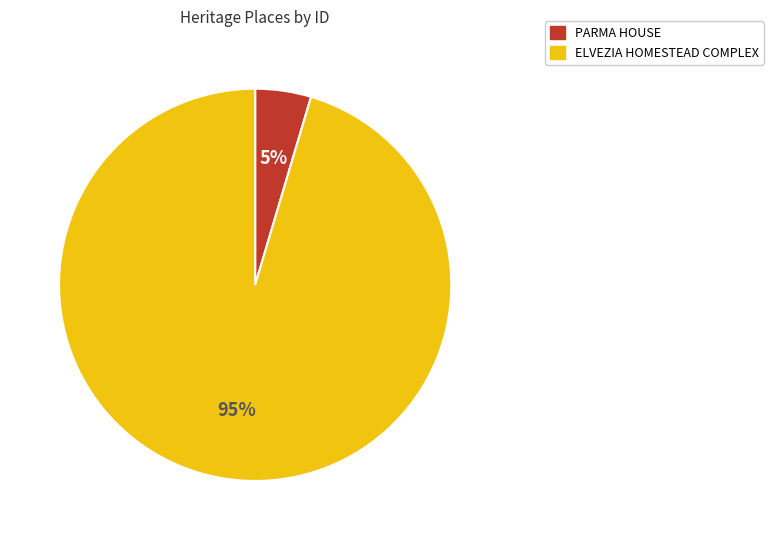

To the nearest percent, what is the combined percentage of PARMA HOUSE and ELVEZIA HOMESTEAD COMPLEX?

100%